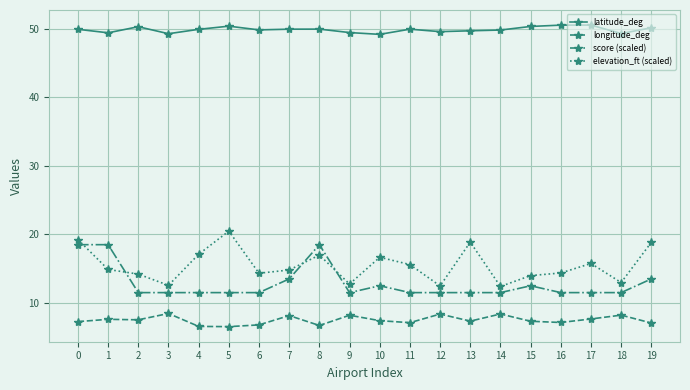

True or false: score (scaled) has more than 2 points higher than both neighbors.

True